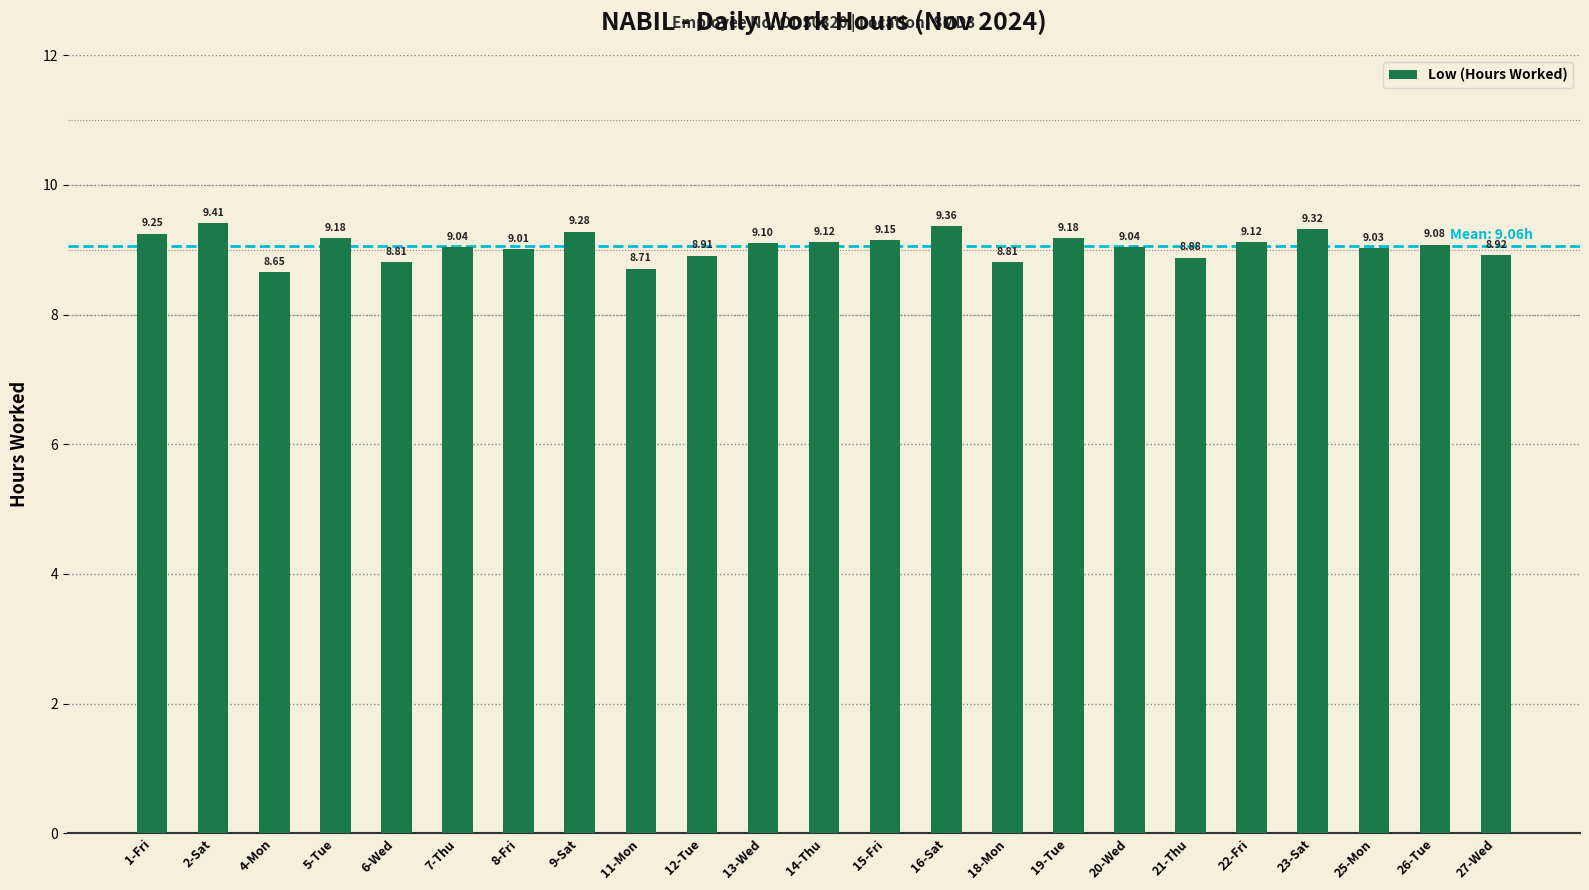

Between 25-Mon and 7-Thu, which is larger?

7-Thu